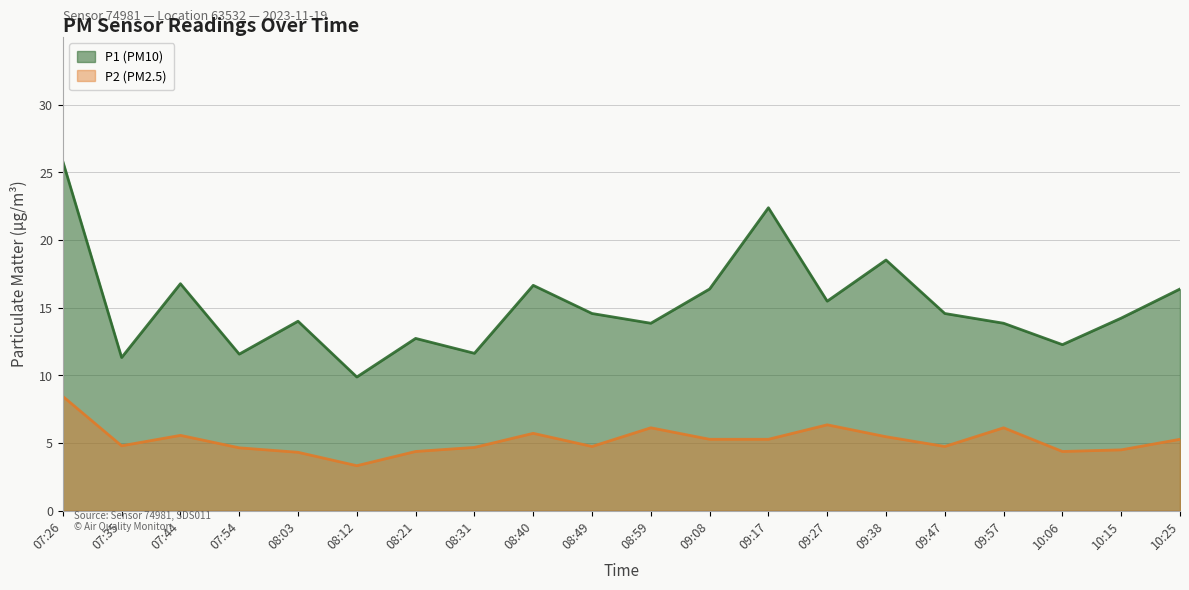

How many lines are shown in the chart?

2